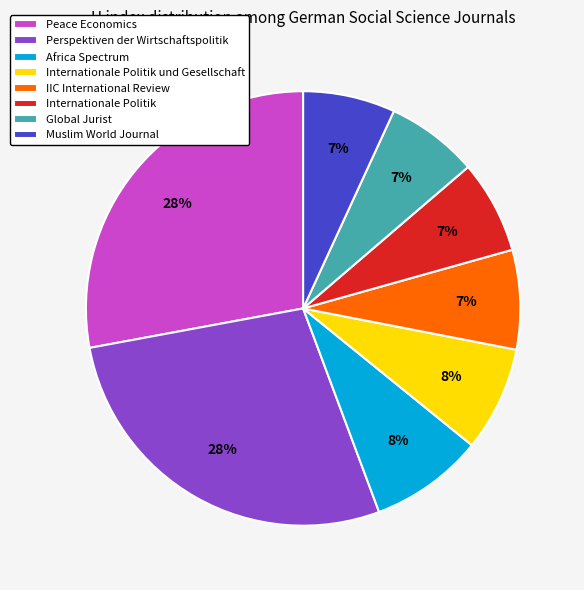

To the nearest percent, what portion does IIC International Review represent?

7%